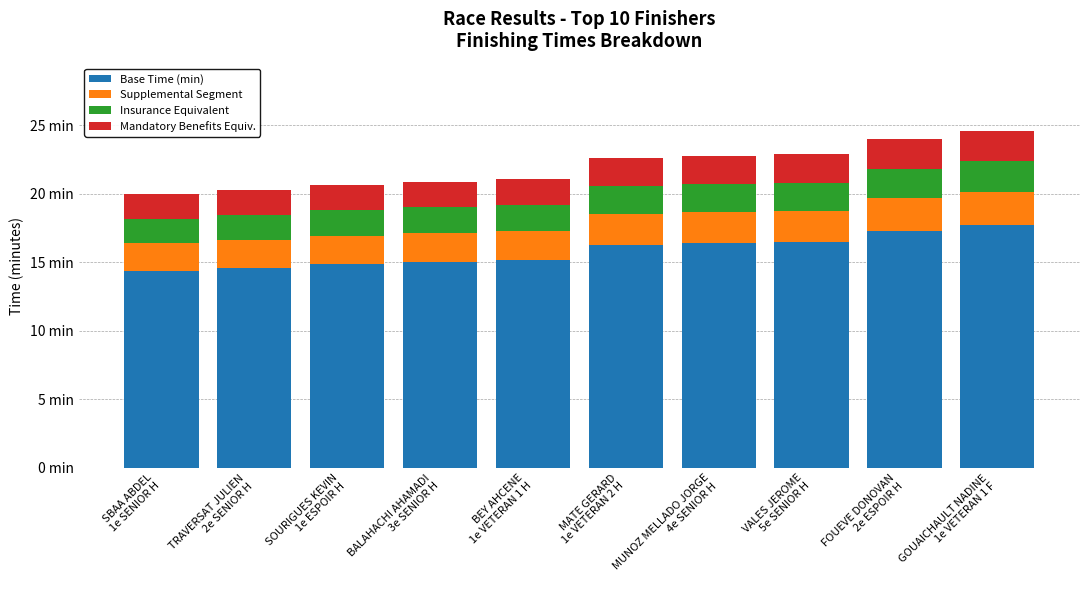

What are all the series names shown in the legend?

Base Time (min), Supplemental Segment, Insurance Equivalent, Mandatory Benefits Equiv.